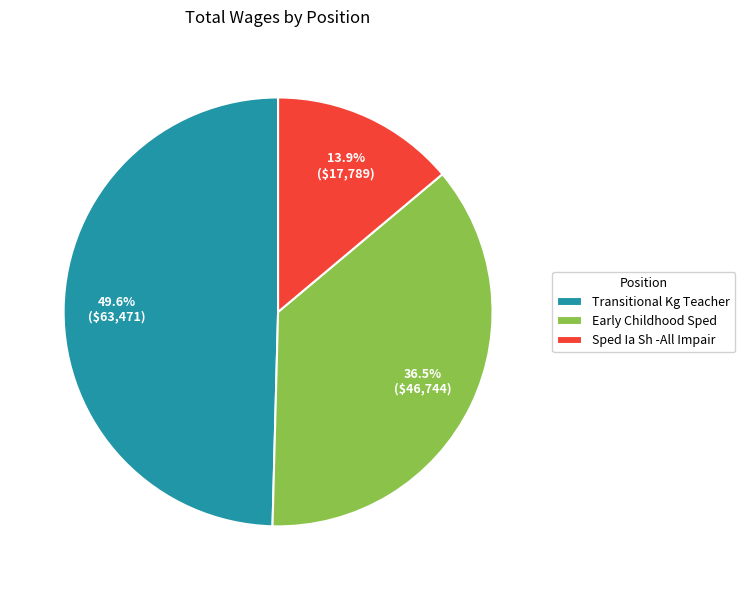

Which slice is the largest?

Transitional Kg Teacher